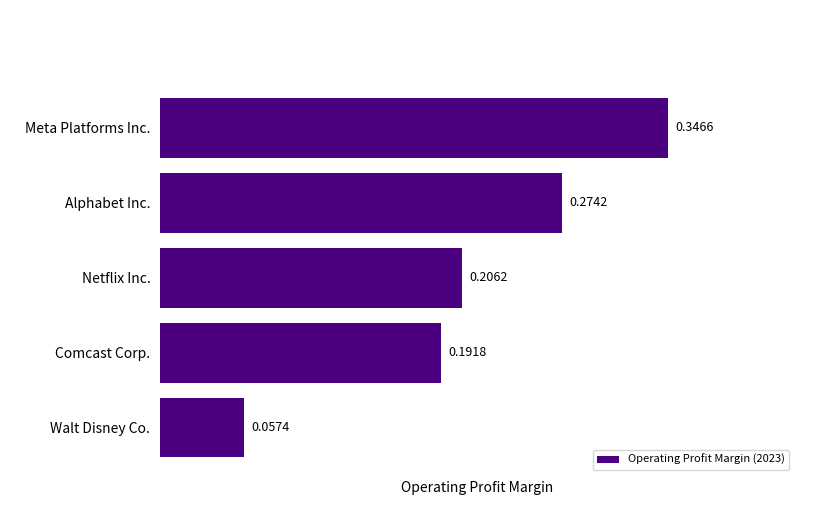

What is the change in value from Meta Platforms Inc. to Walt Disney Co.?

-0.3